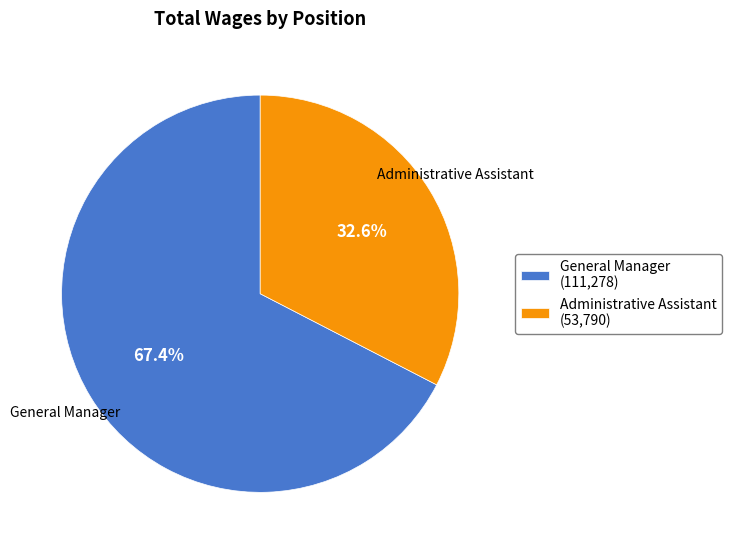

What is the ratio of the value at General Manager to the value at Administrative Assistant?

2.1